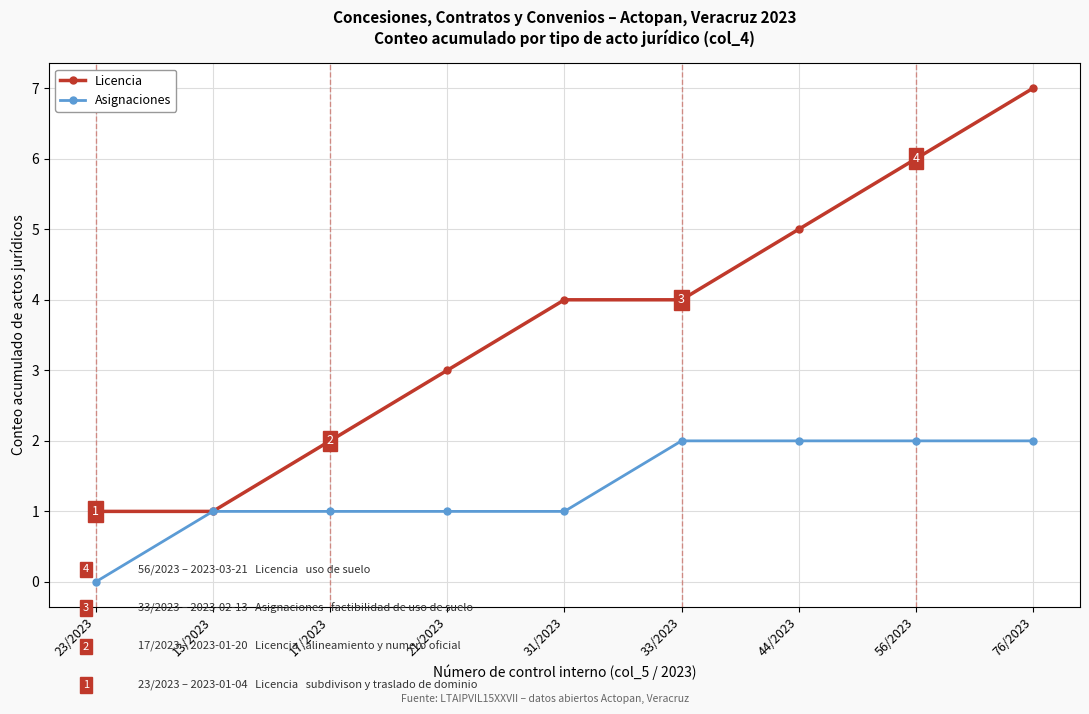

What is the difference between the highest and lowest values at 31/2023?

3